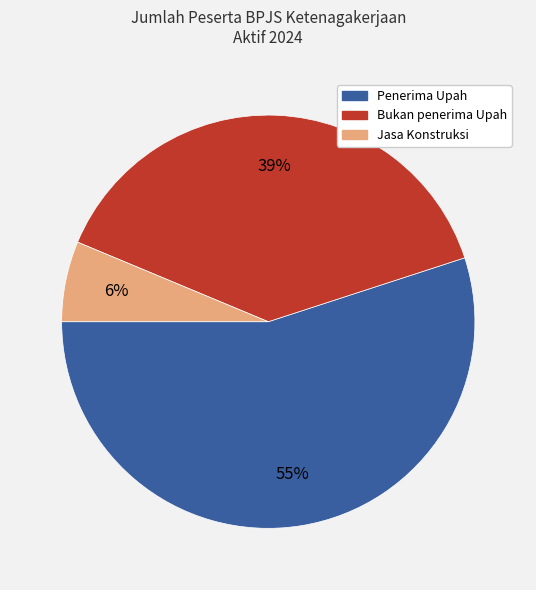

Combined, do Penerima Upah and Bukan penerima Upah account for over 50%?

Yes